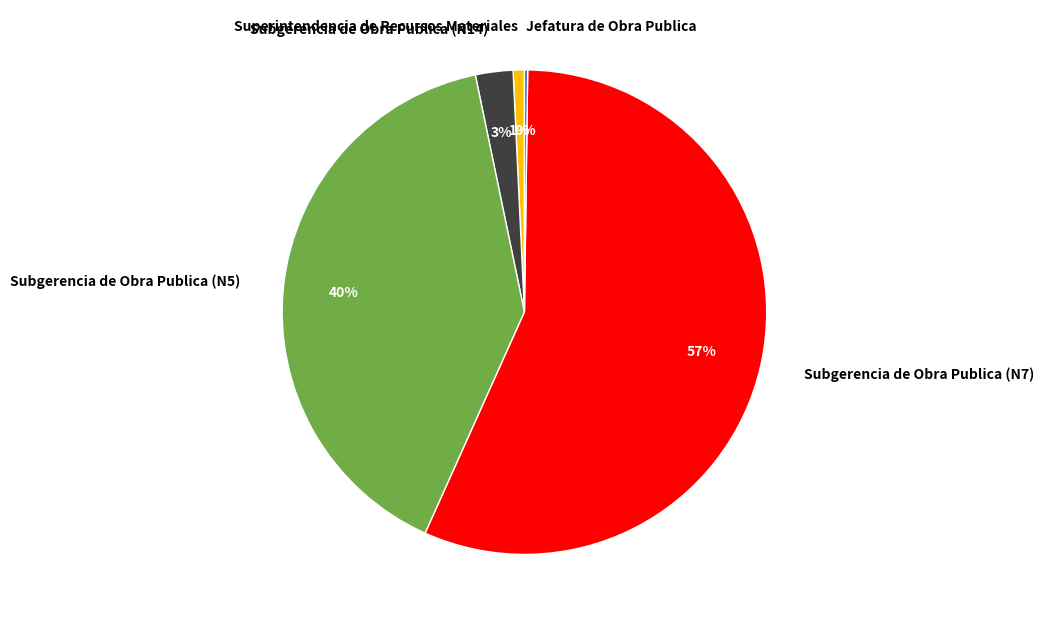

To the nearest percent, what is the average slice percentage?

20%